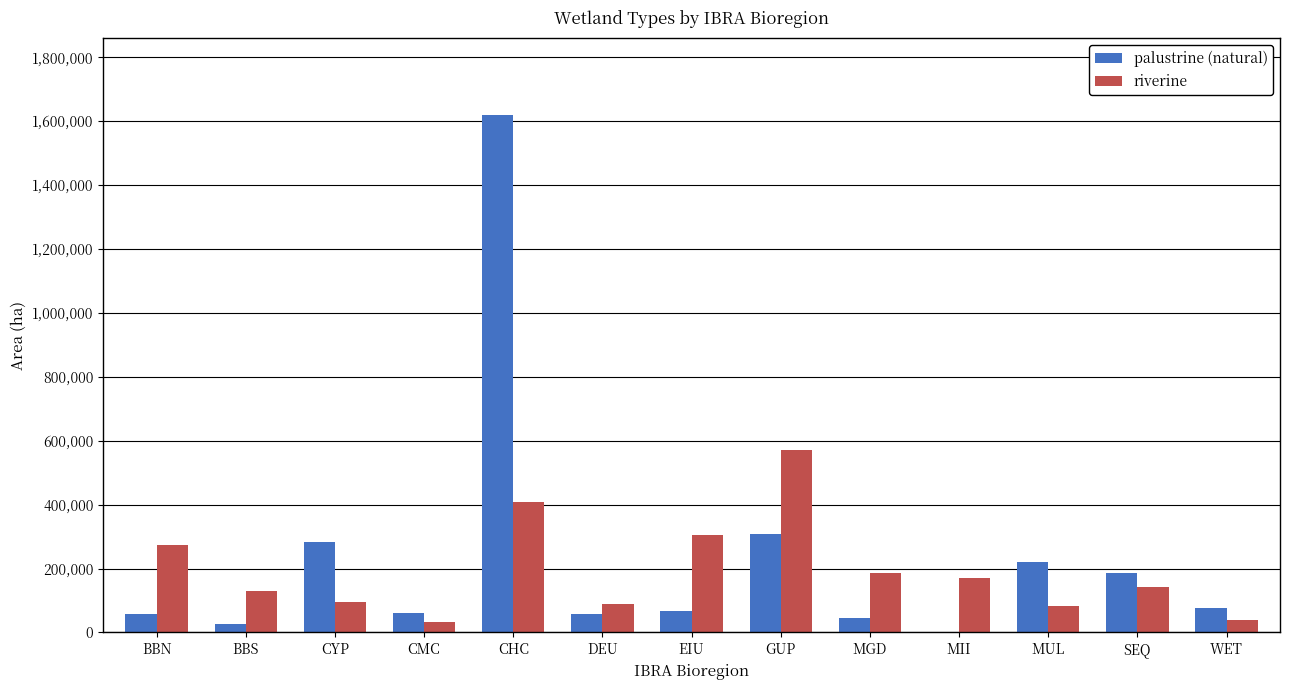

Count the number of data series in this chart.

2